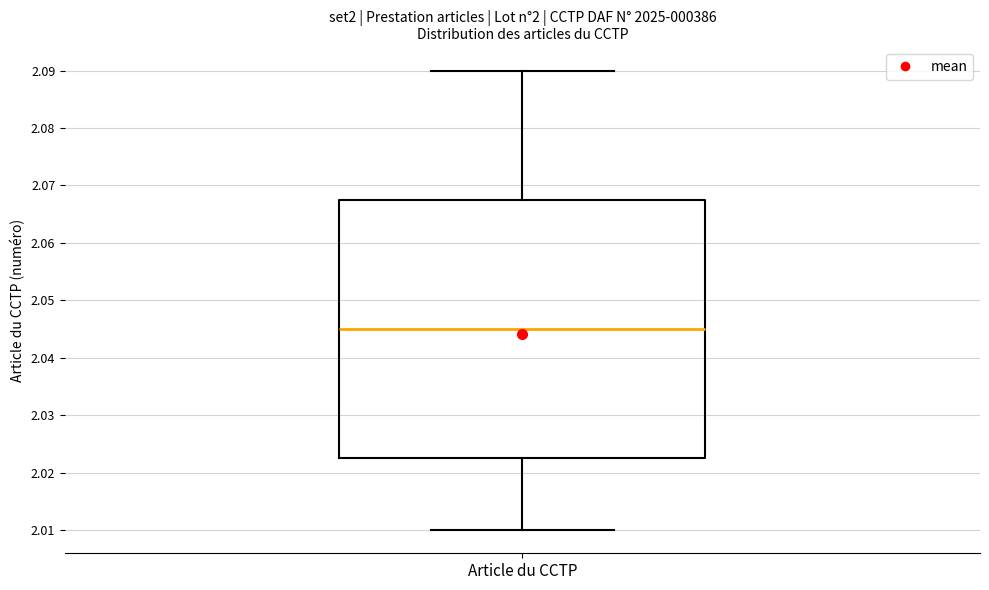

Read this box plot against the y-axis: the position of the median line, the range covered by the box, and the ends of both whiskers. The values are not printed on the chart, so give them approximately, as read against the axis.

median 2.045, box 2.023 to 2.068, whiskers 2.010 to 2.090